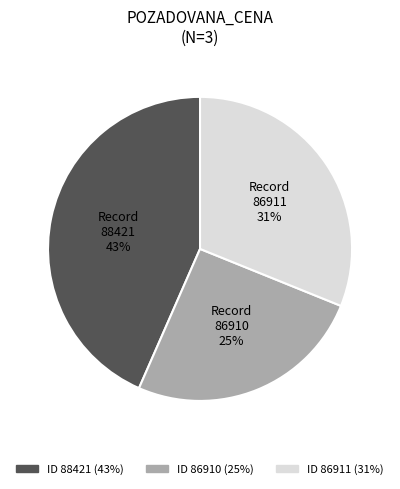

Rank the categories by value from highest to lowest.

88421, 86911, 86910